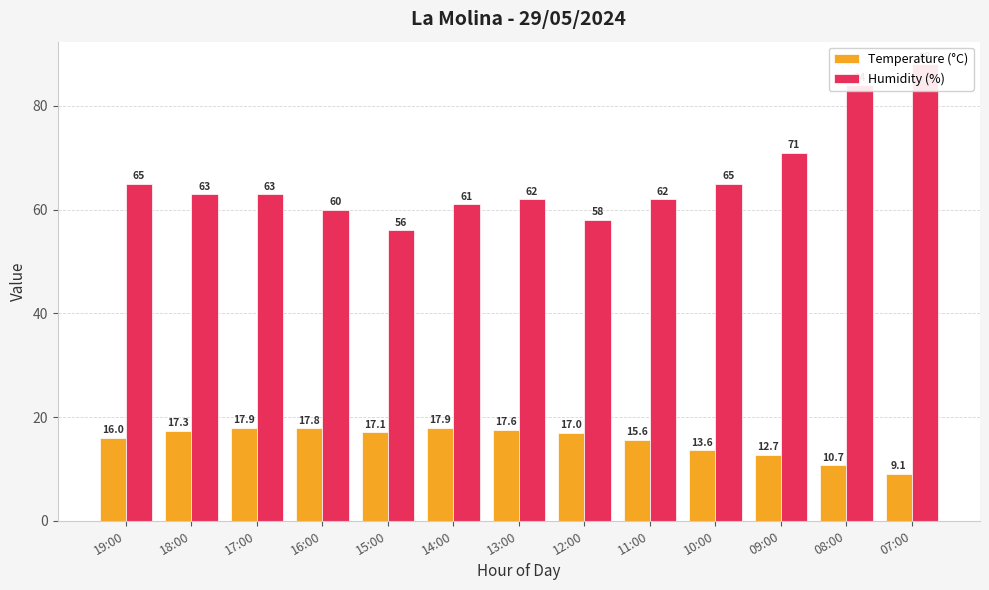

Reading right to left, what are all the values shown in this chart?

Temperature (°C): 9.1	10.7	12.7	13.6	15.6	17.0	17.6	17.9	17.1	17.8	17.9	17.3	16.0
Humidity (%): 88.0	84.0	71.0	65.0	62.0	58.0	62.0	61.0	56.0	60.0	63.0	63.0	65.0